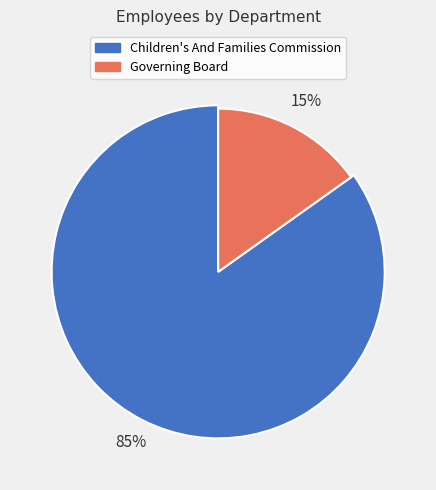

Is there a majority slice in this chart?

Yes